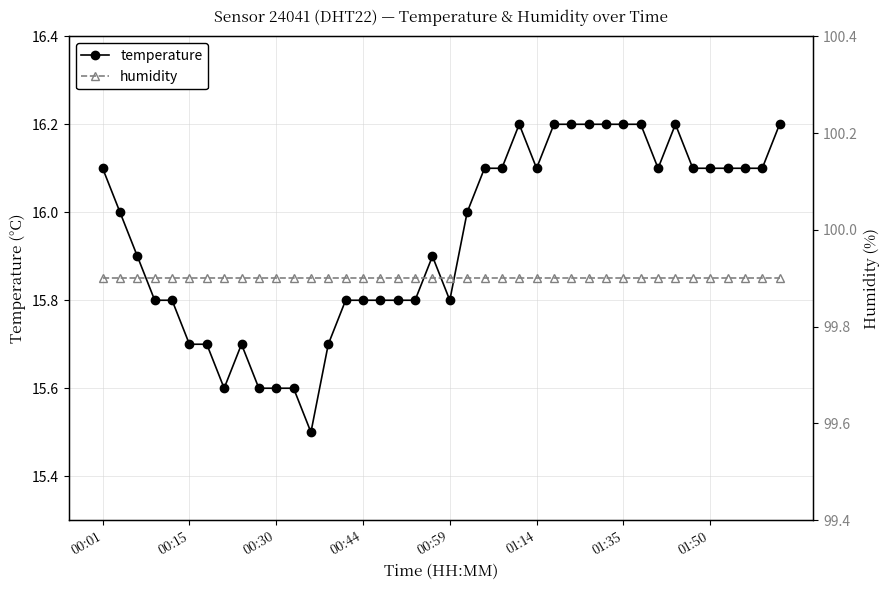

Is this an area chart (filled region under the line)?

No